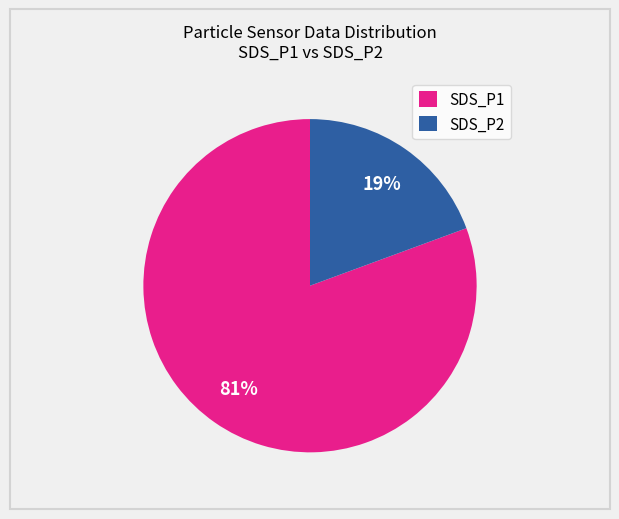

Does any single category account for the majority?

Yes